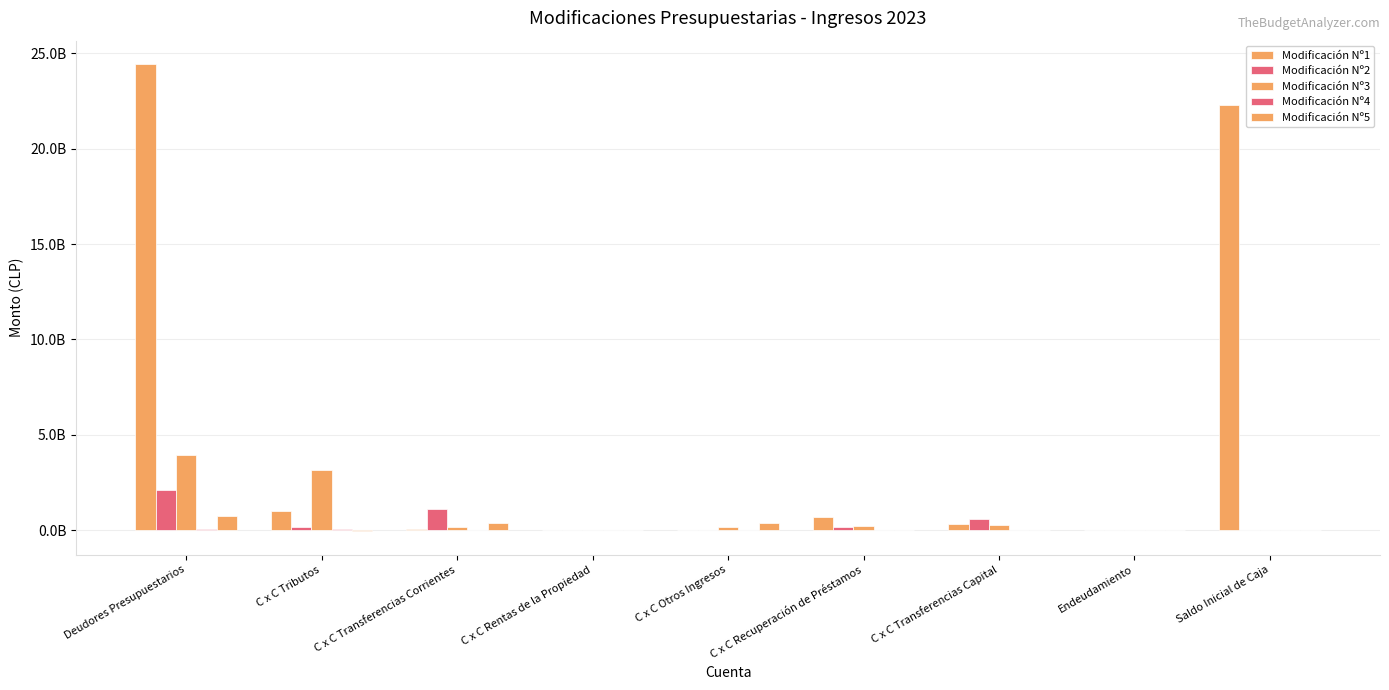

Does the chart contain stacked bars?

No